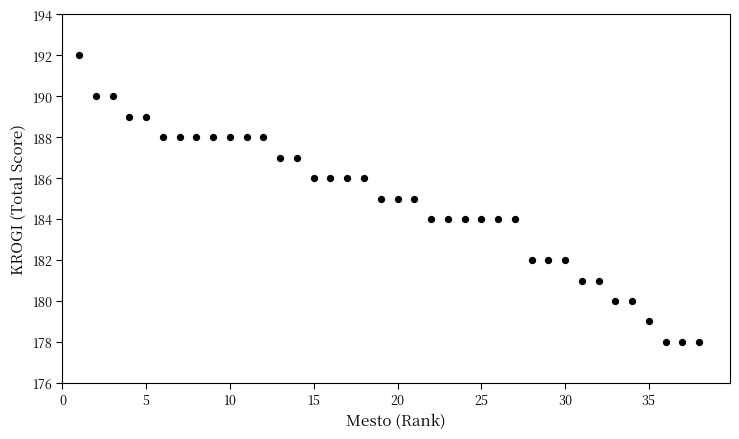

What is the range of X values (max minus min)?

37